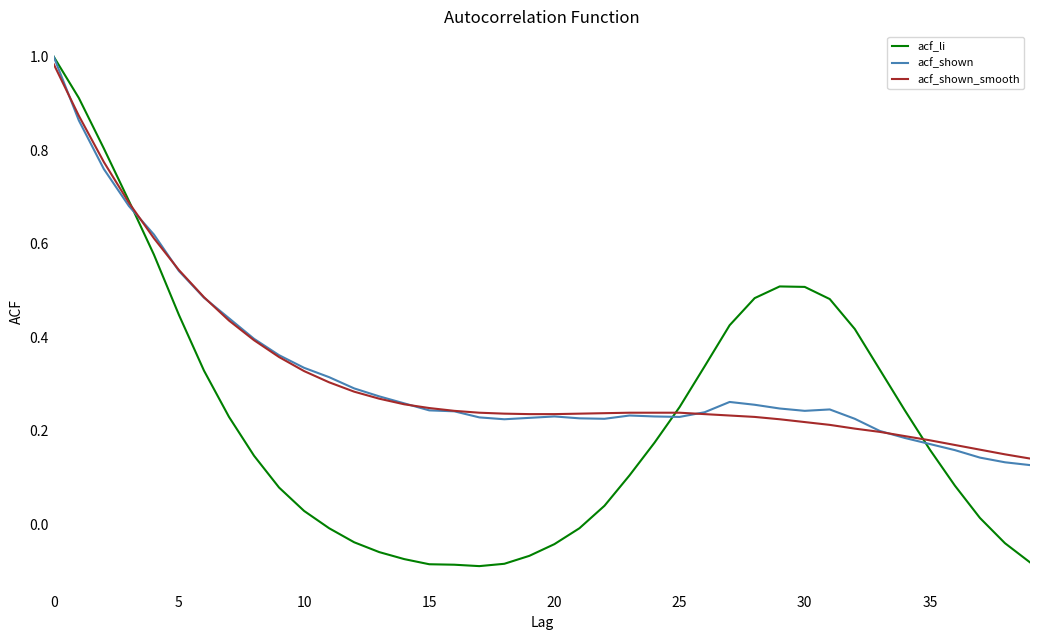

Which series has the widest spread of values?

acf_li